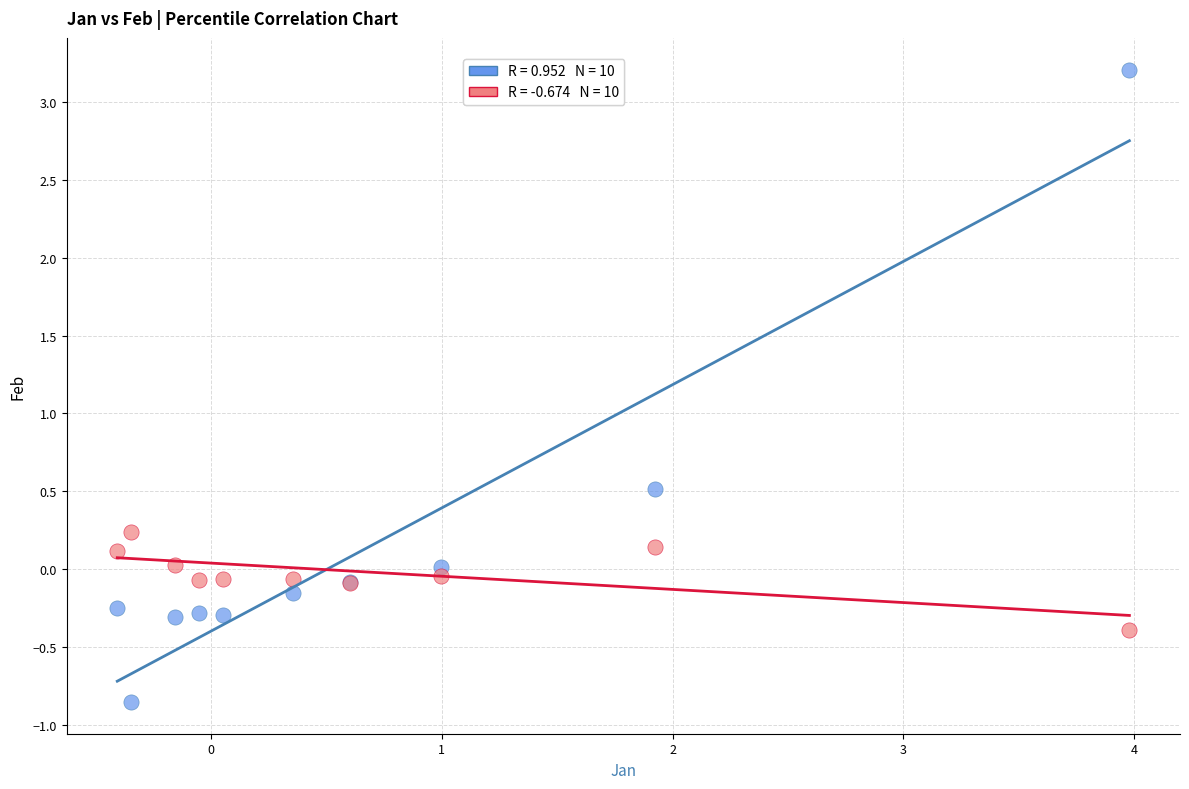

Across all series, what Y value is closest to 1?

0.5